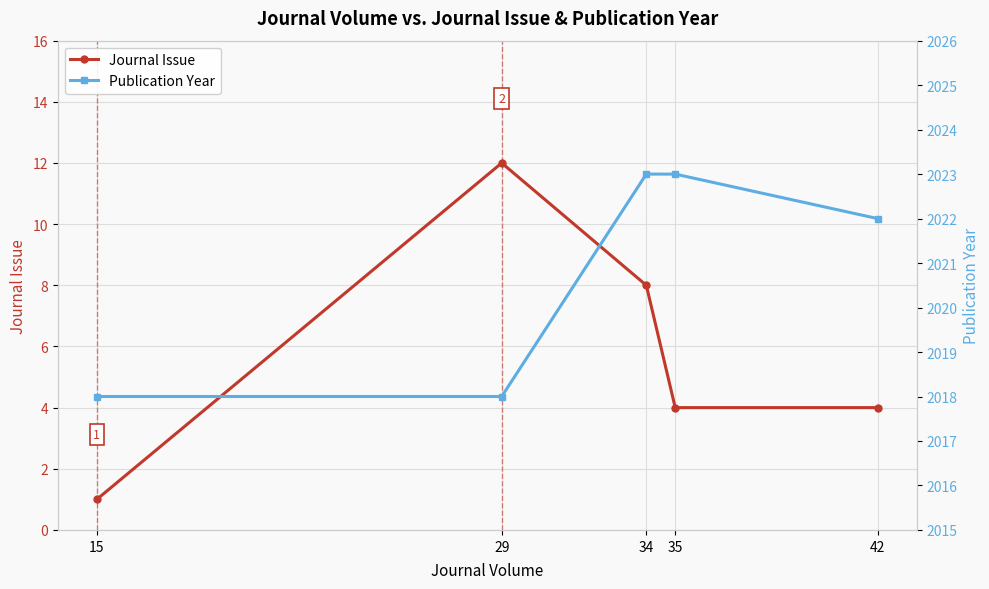

Between 15 and 34, which series saw the biggest shift?

Journal Issue